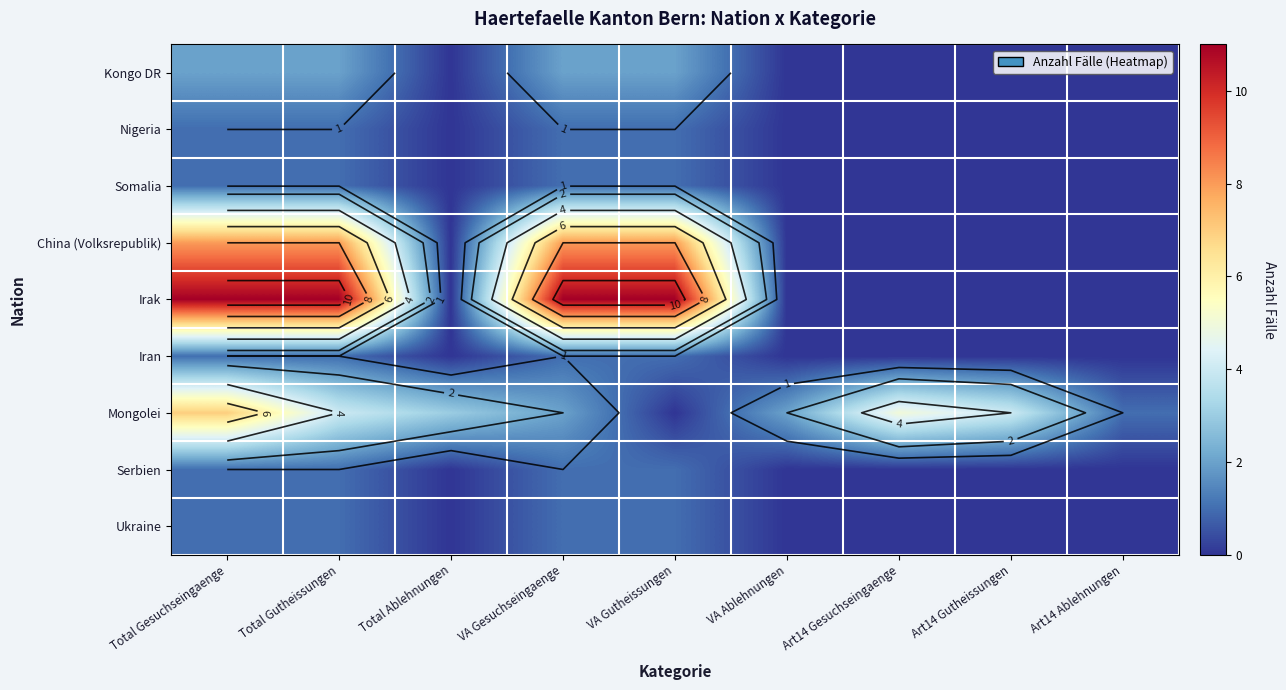

The value of Iran at VA Gesuchseingaenge is 1. True or false?

False